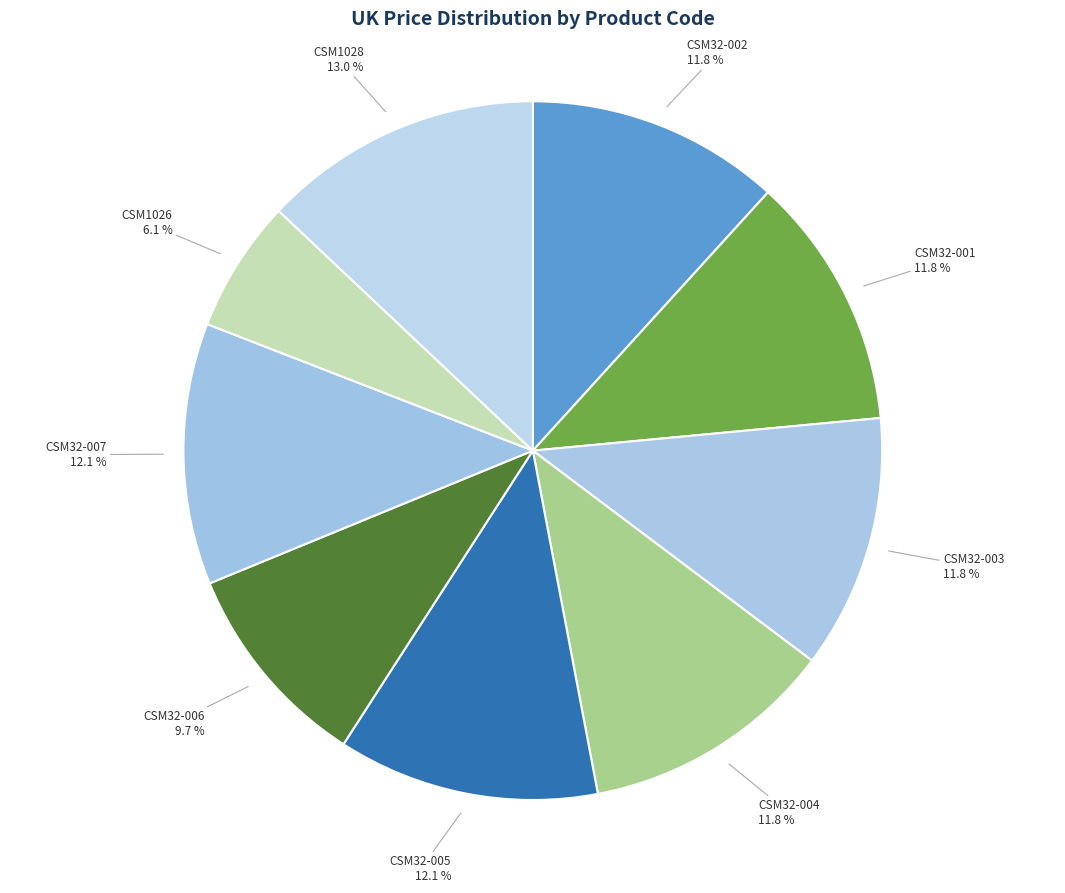

To the nearest percent, what portion does CSM32-002 represent?

12%